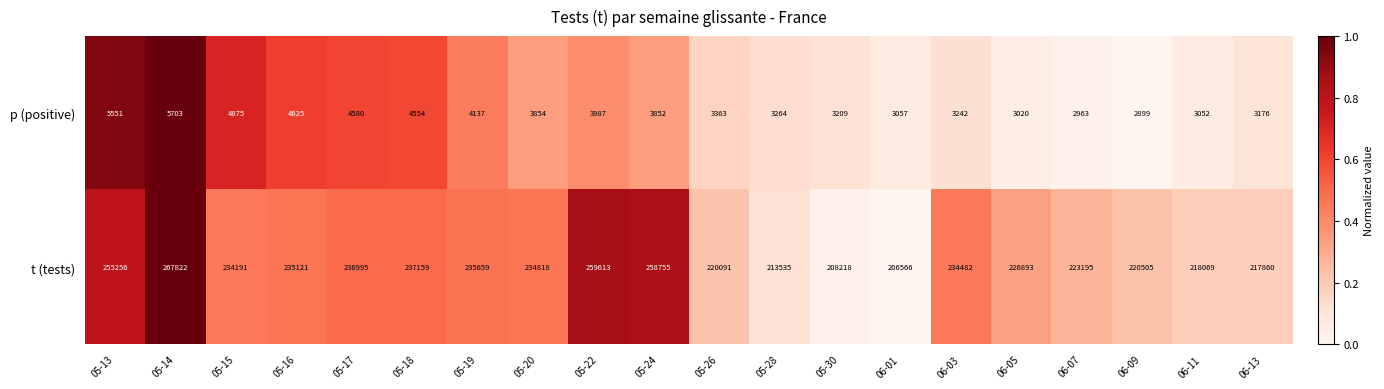

Rank the series at 05-26 from highest to lowest value.

t (tests), p (positive)